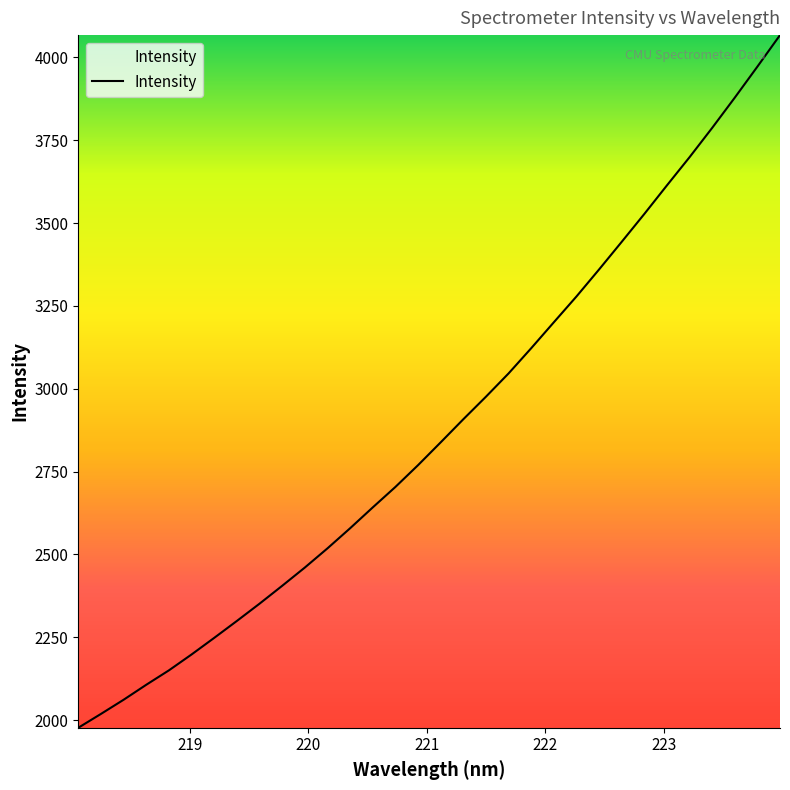

What is the greatest value displayed?

4067.1